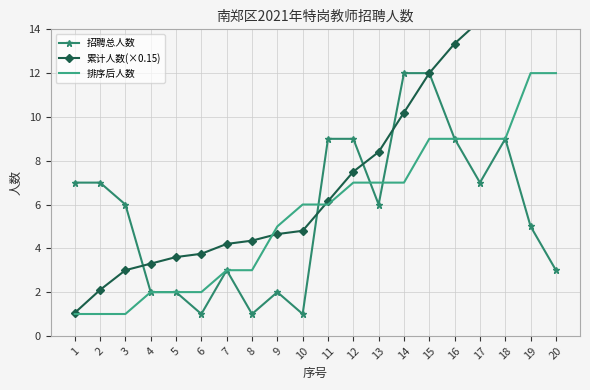

What is the difference between the maximum and minimum values in the 累计人数(×0.15) series?

15.9